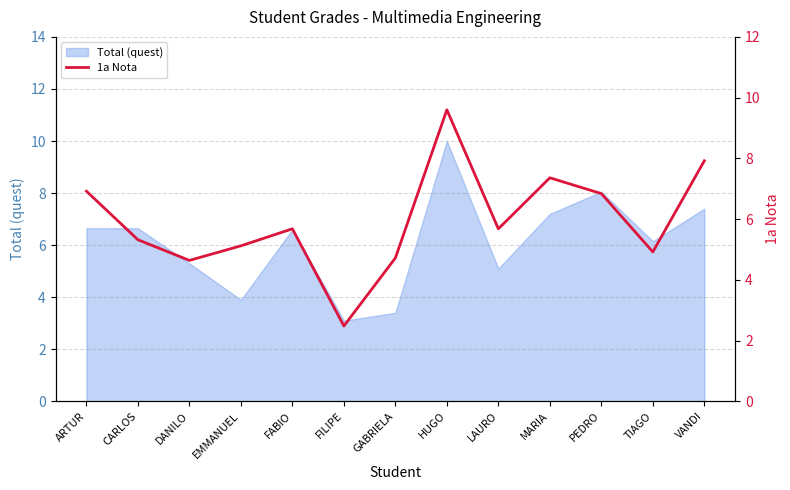

How many data points are less than 5?

4